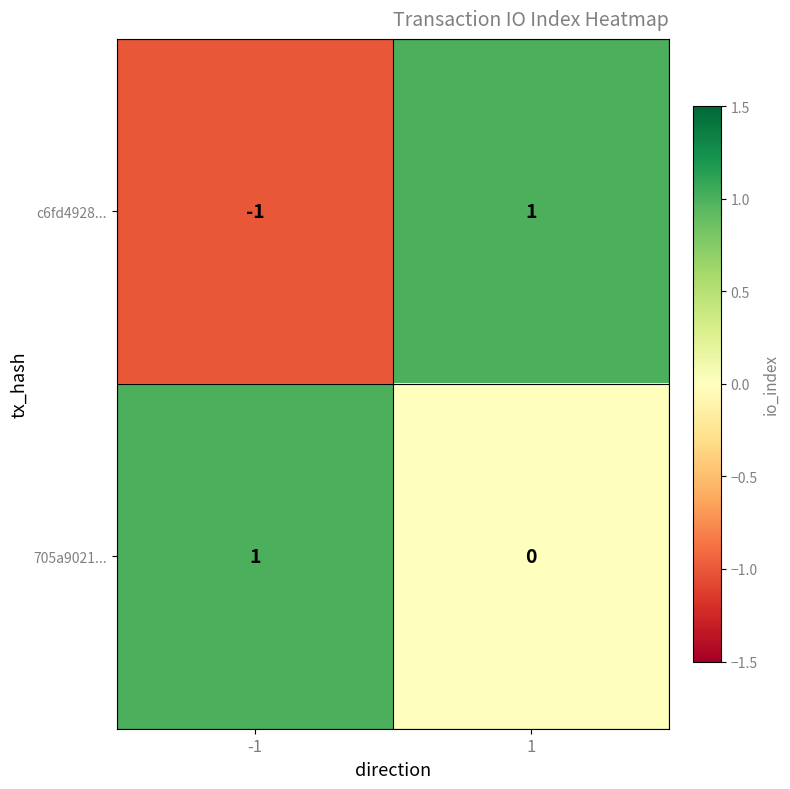

Which series has the widest spread of values?

c6fd4928...